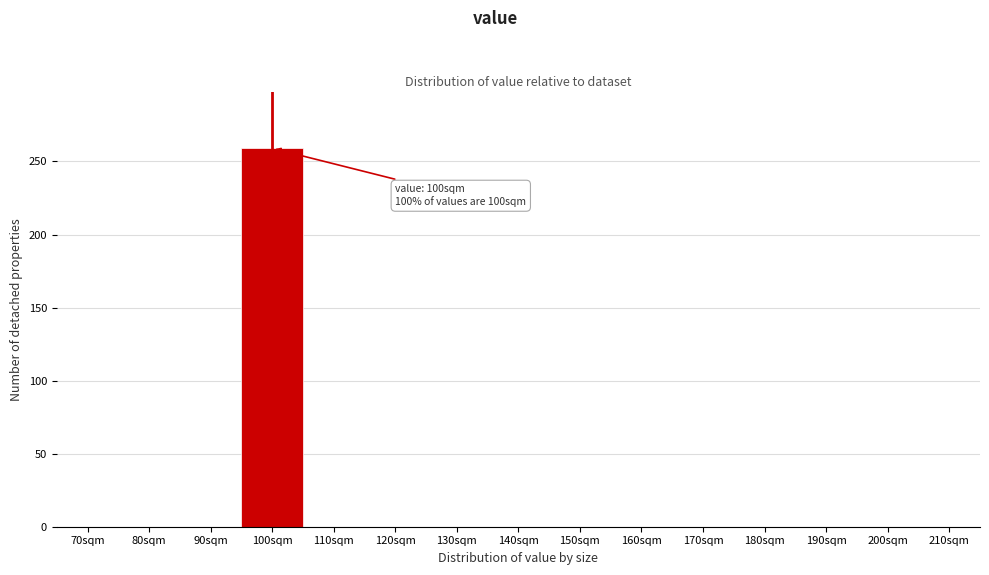

Reading left to right, extract all data points from this chart.

70sqm=0	80sqm=0	90sqm=0	100sqm=259	110sqm=0	120sqm=0	130sqm=0	140sqm=0	150sqm=0	160sqm=0	170sqm=0	180sqm=0	190sqm=0	200sqm=0	210sqm=0